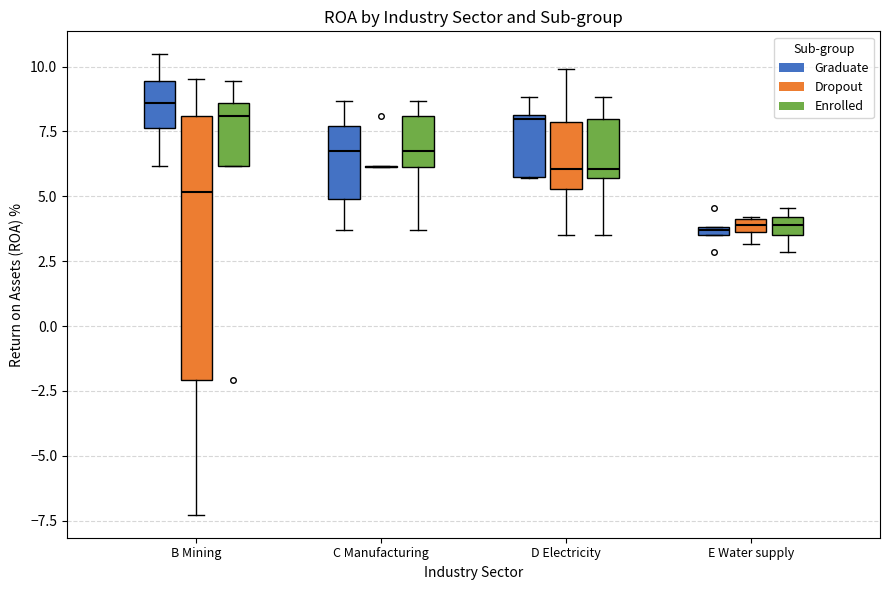

Where is the upper edge of the box for D Electricity (Graduate) on the y-axis? The values are not printed on the chart, so give them approximately, as read against the axis.

8.0